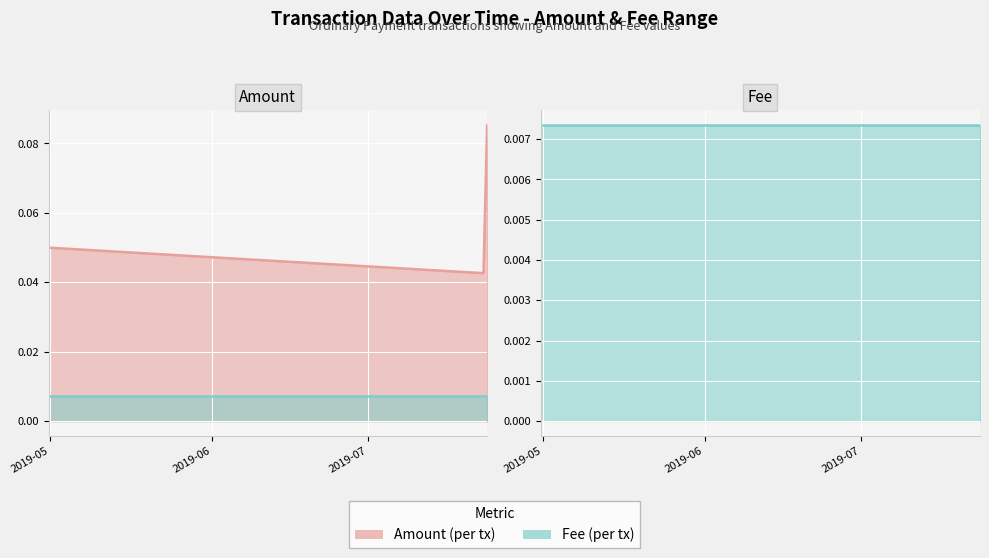

What is the maximum value shown in the chart?

0.1